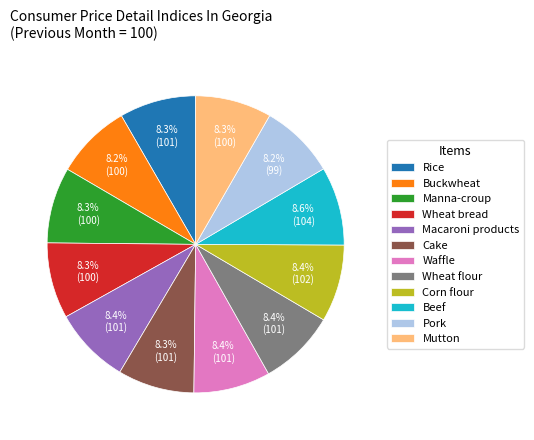

How much of the chart is everything except Wheat bread?

91.7%